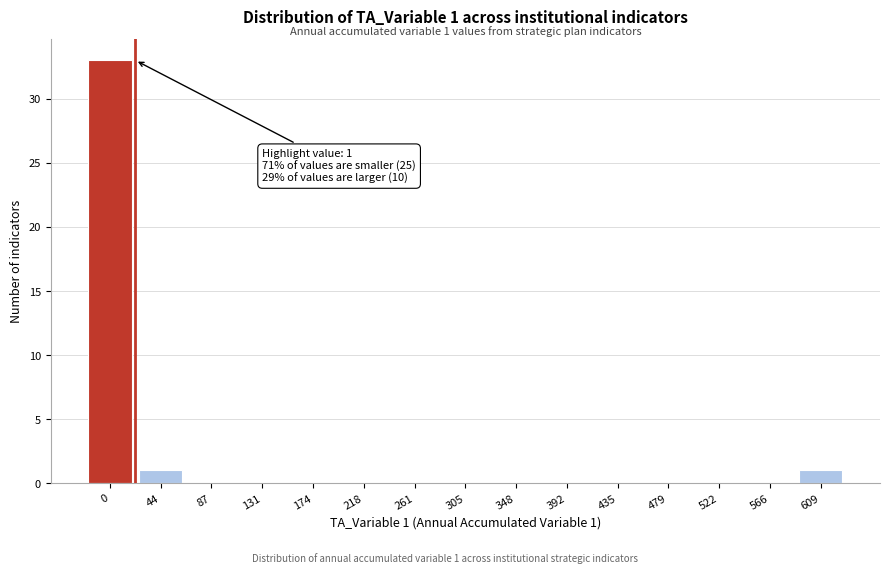

Reading left to right, extract all data points from this chart.

0=33	44=1	87=0	131=0	174=0	218=0	261=0	305=0	348=0	392=0	435=0	479=0	522=0	566=0	609=1